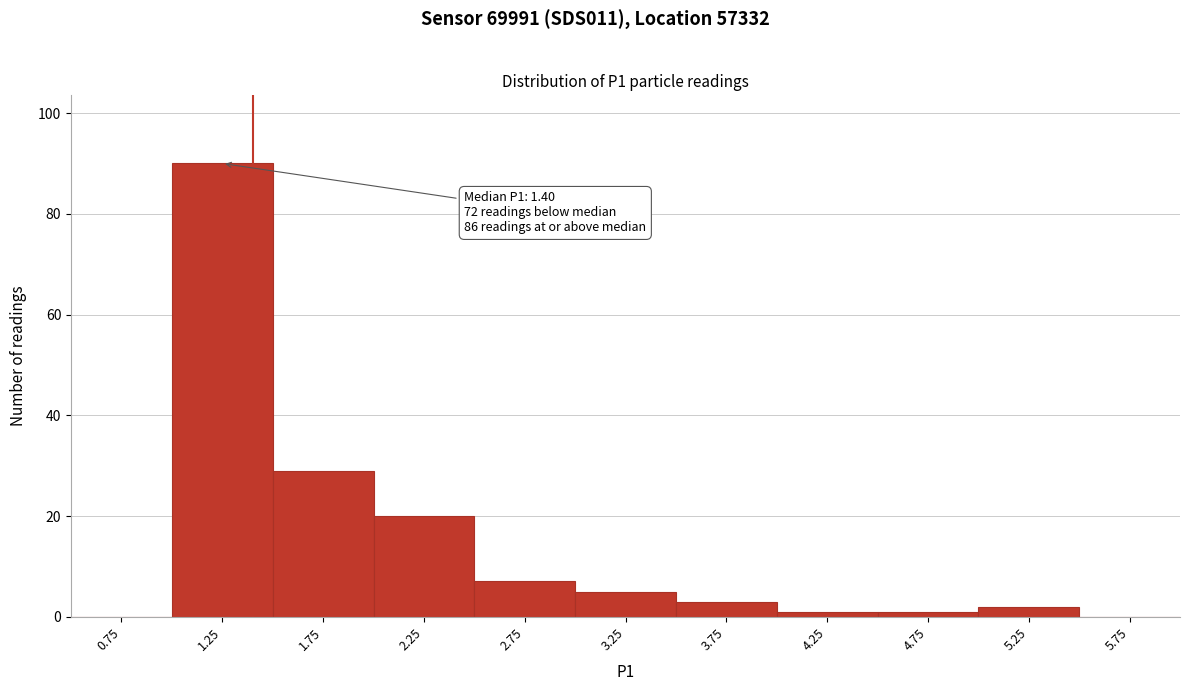

Which range on the x-axis has the tallest bar?

1.0 to 1.5